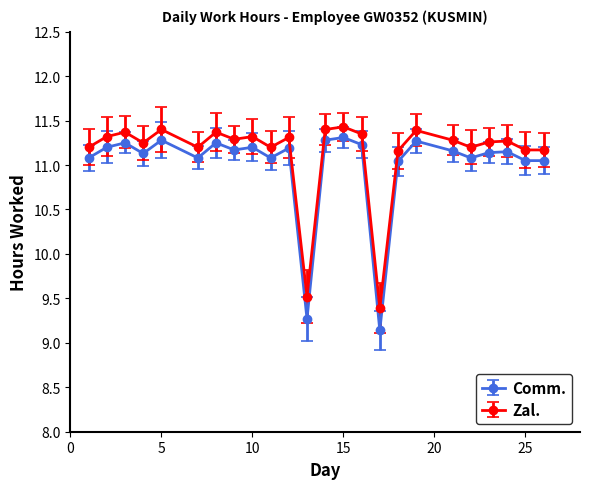

What is the value of the Zal. point at the 3rd from the left?

11.4